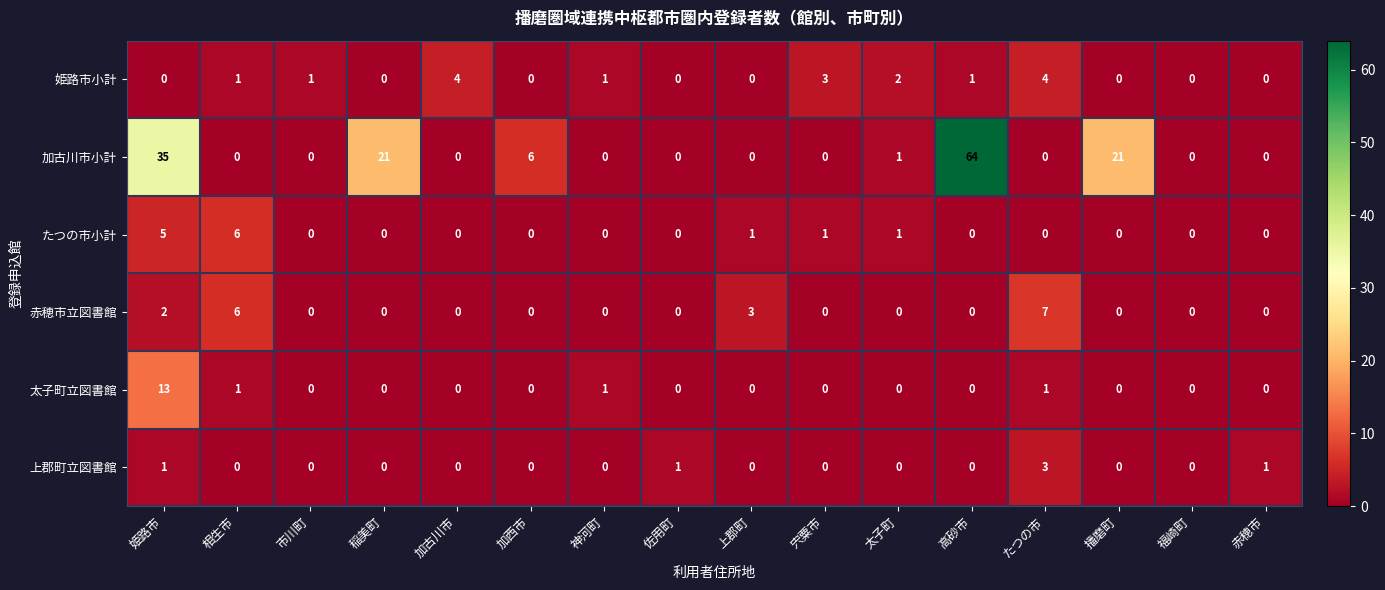

What is the average value of the 加古川市小計 series?

9